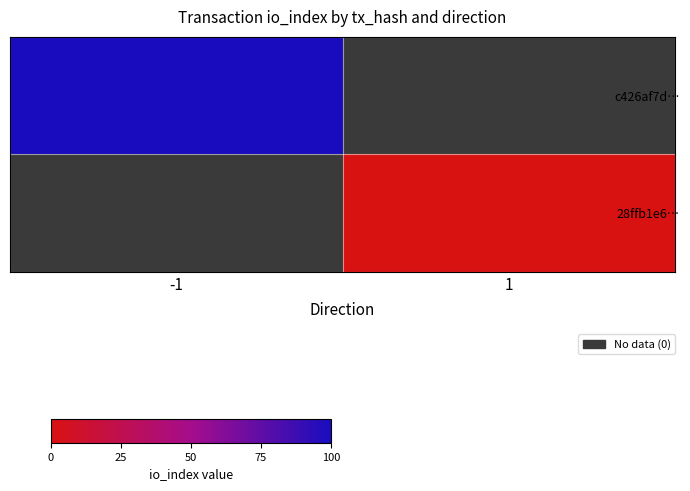

Rank the series by their maximum value, from highest to lowest.

c426af7d…, 28ffb1e6…